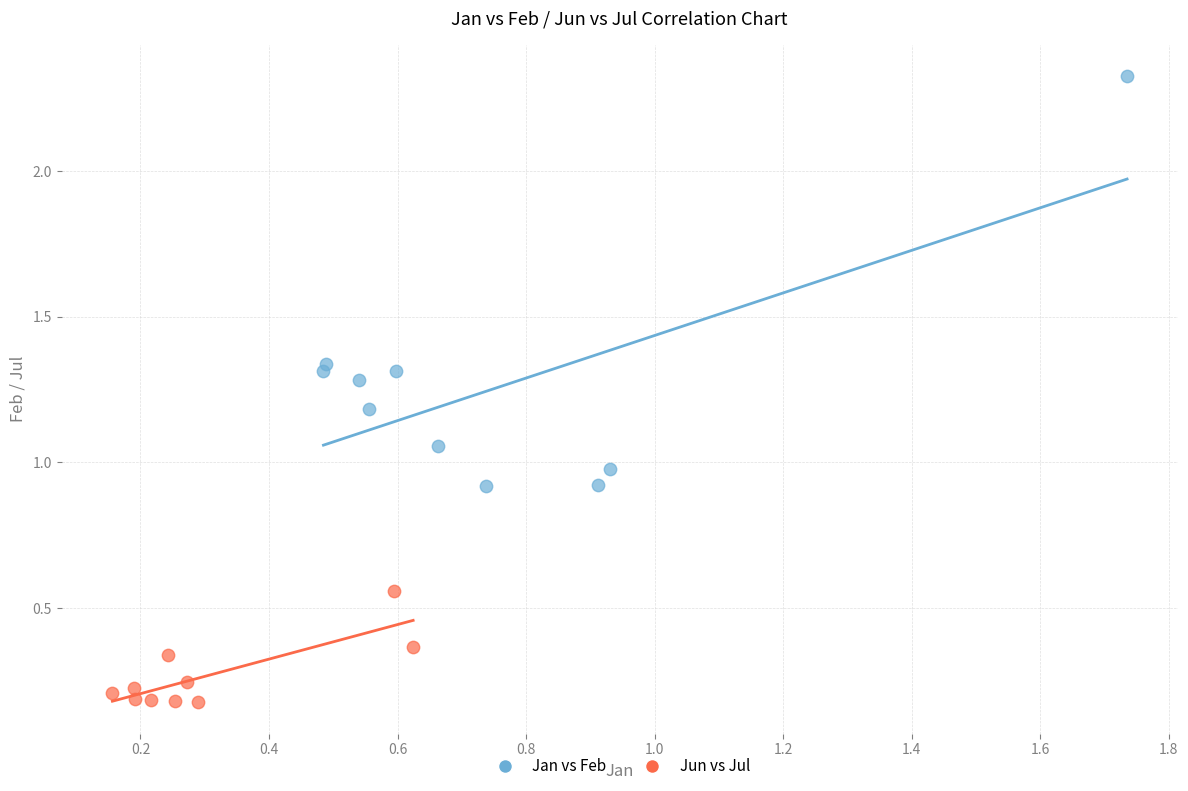

Which series has the largest Y range (max minus min)?

Jan vs Feb